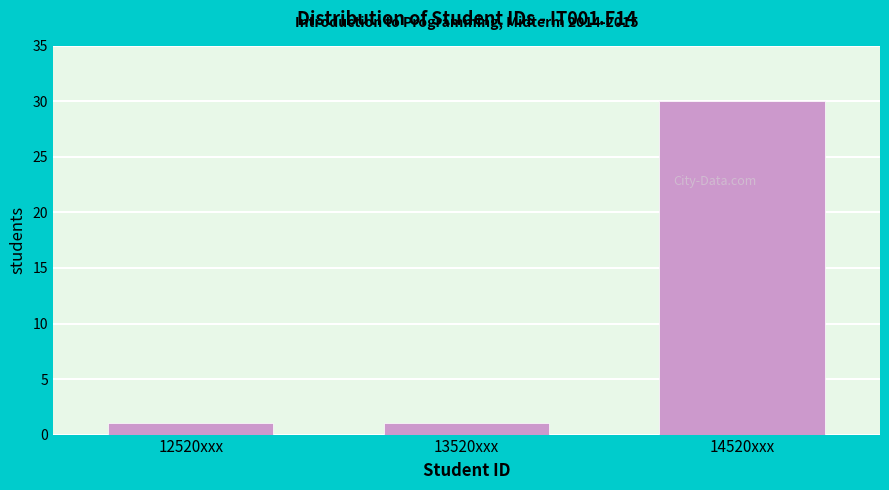

Reading left to right, list all the values displayed in this chart.

1	1	30